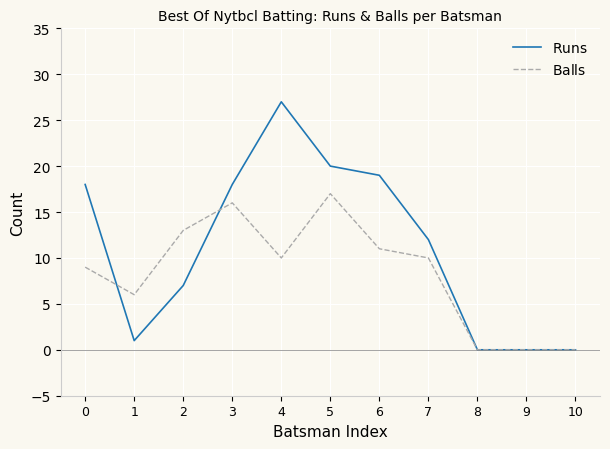

Where does the $\mathrm{Balls}$ series first go above 10?

2